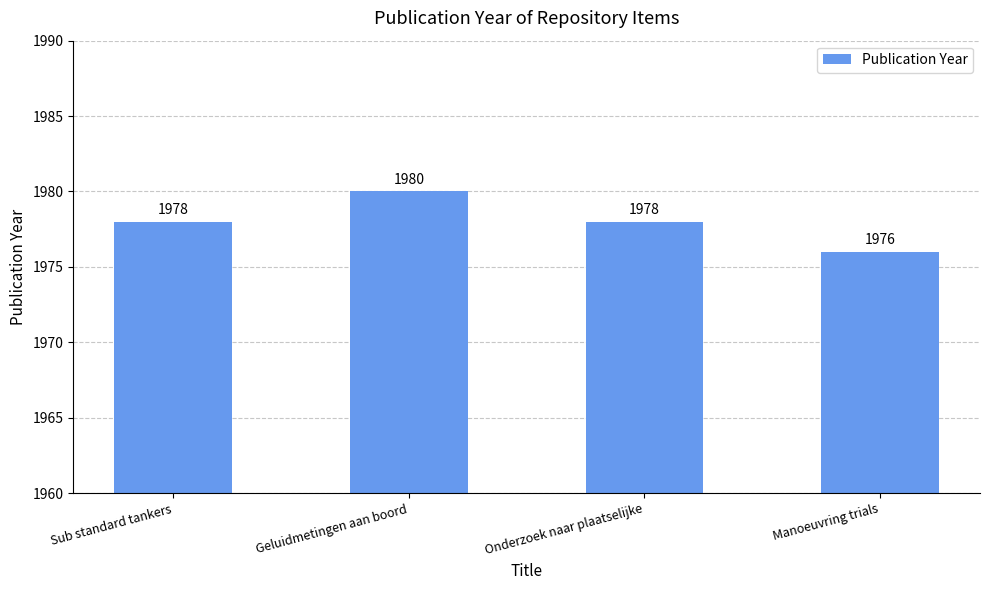

At which category does the chart reach its minimum across all series?

Manoeuvring trials